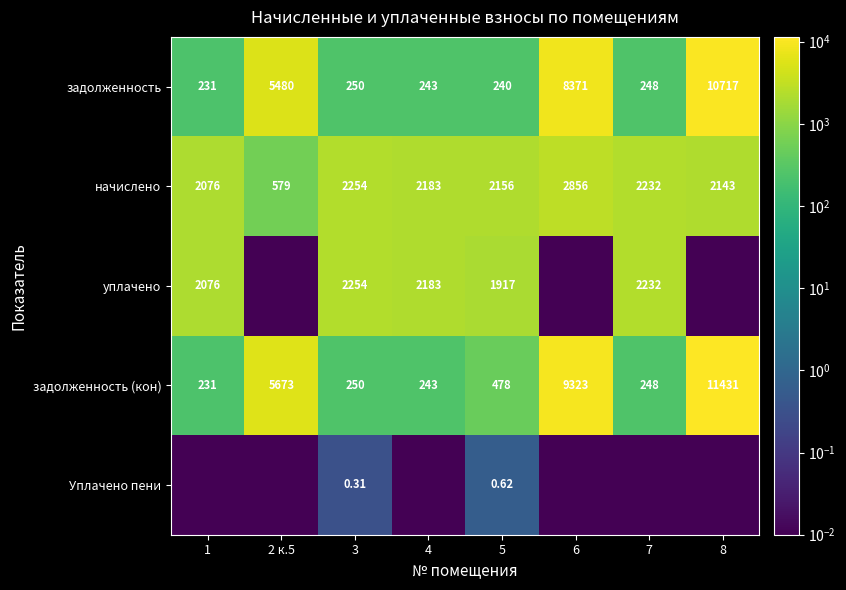

How many data points does each series have?

8